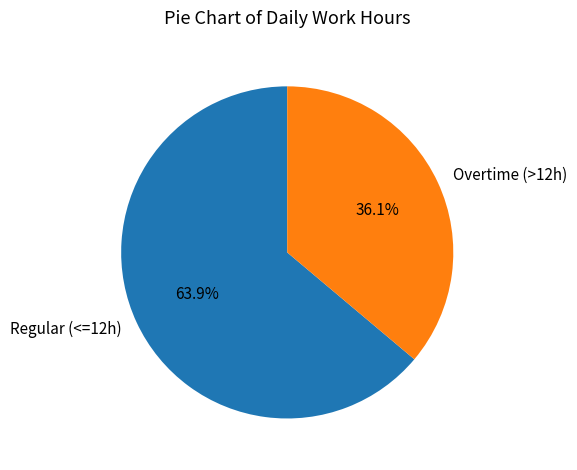

What portion of the pie excludes Regular (<=12h)?

36.1%